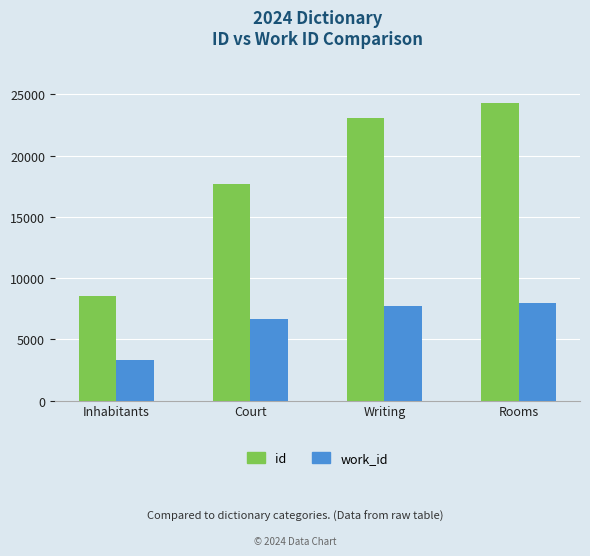

Does the chart contain any negative values?

No